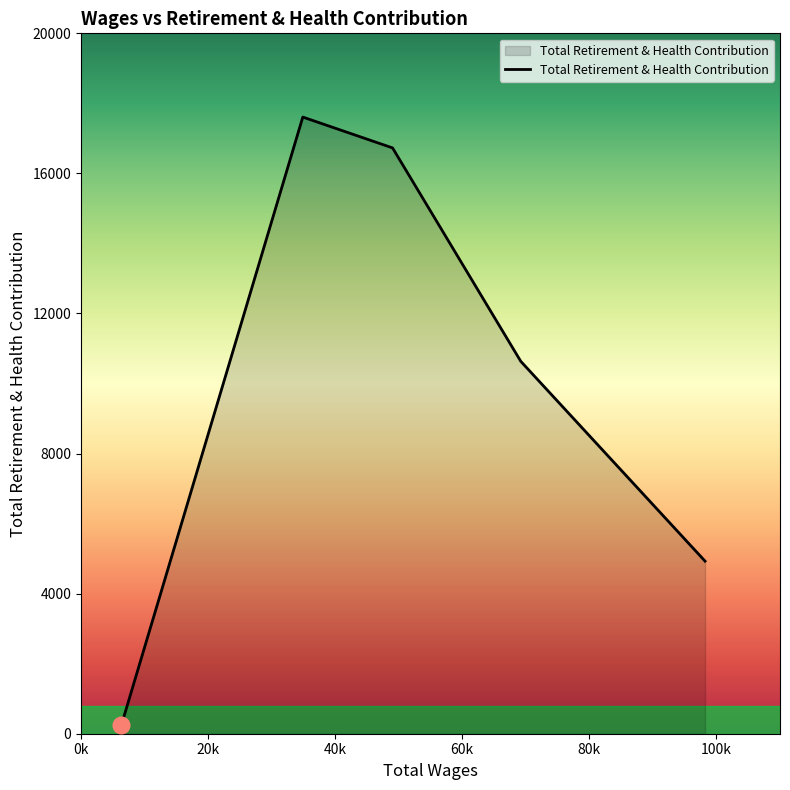

How many categories are shown in the chart?

5